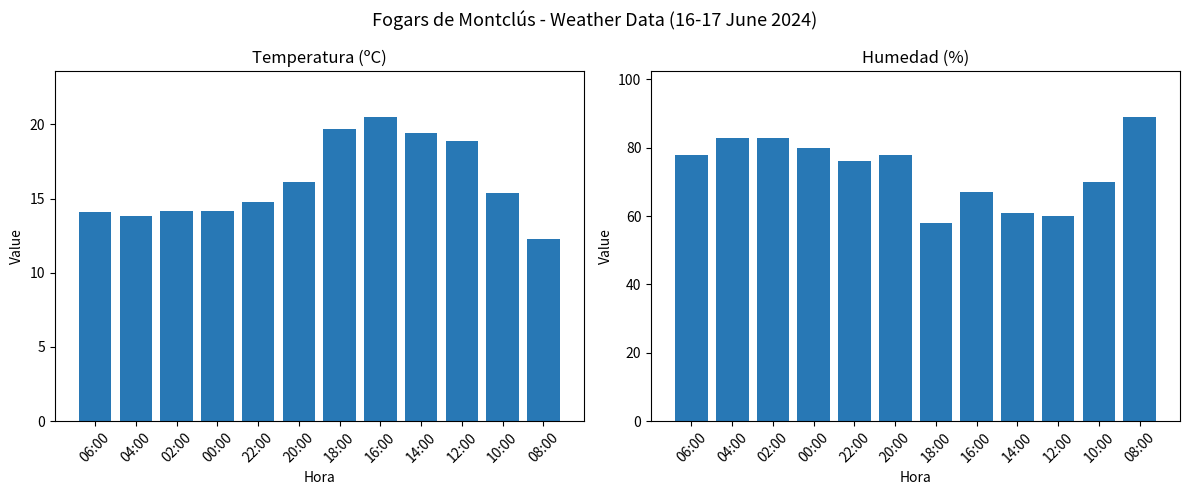

At which label does Temperatura (ºC) reach its minimum?

08:00